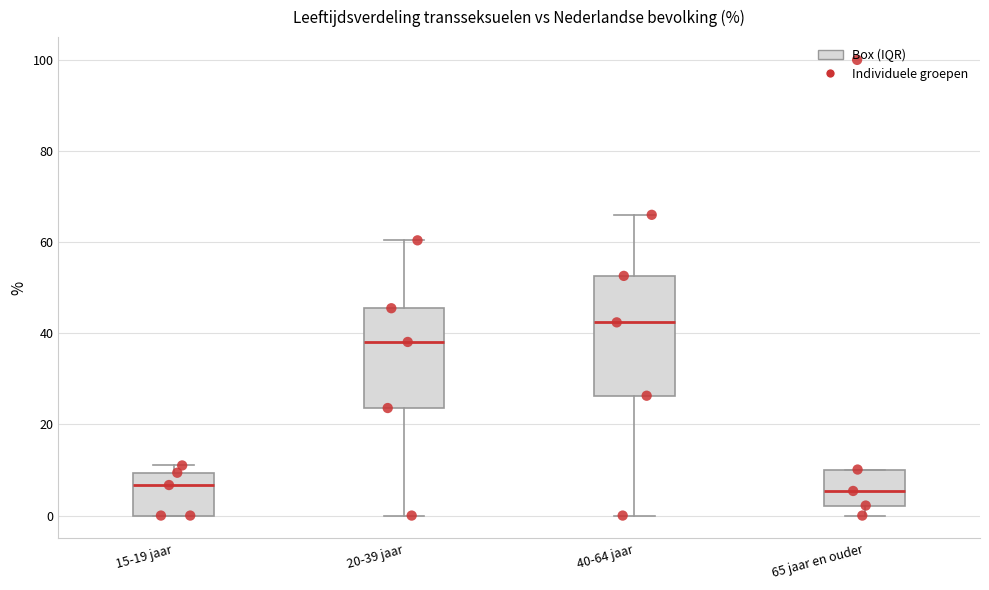

Which box's median line is the highest?

40-64 jaar